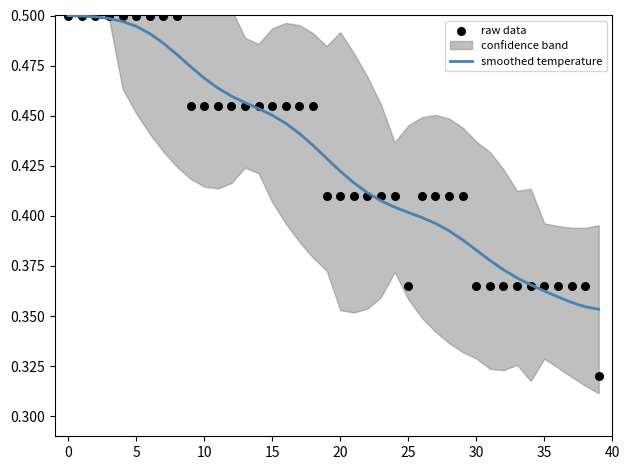

Which series has the largest total across all categories?

smoothed temperature